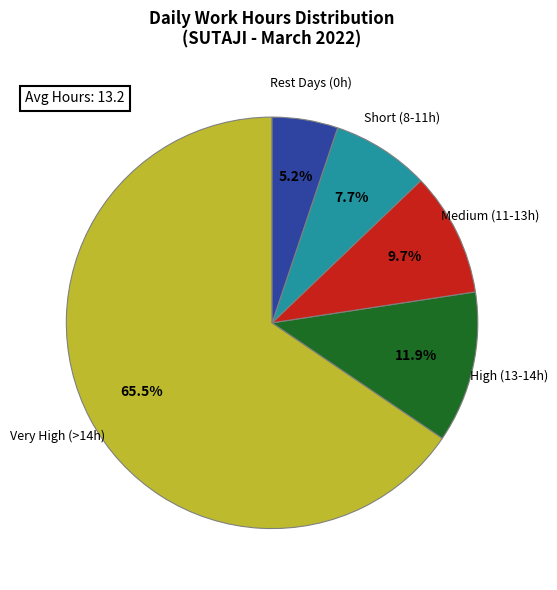

Which category has the biggest portion of the pie?

Very High (>14h)